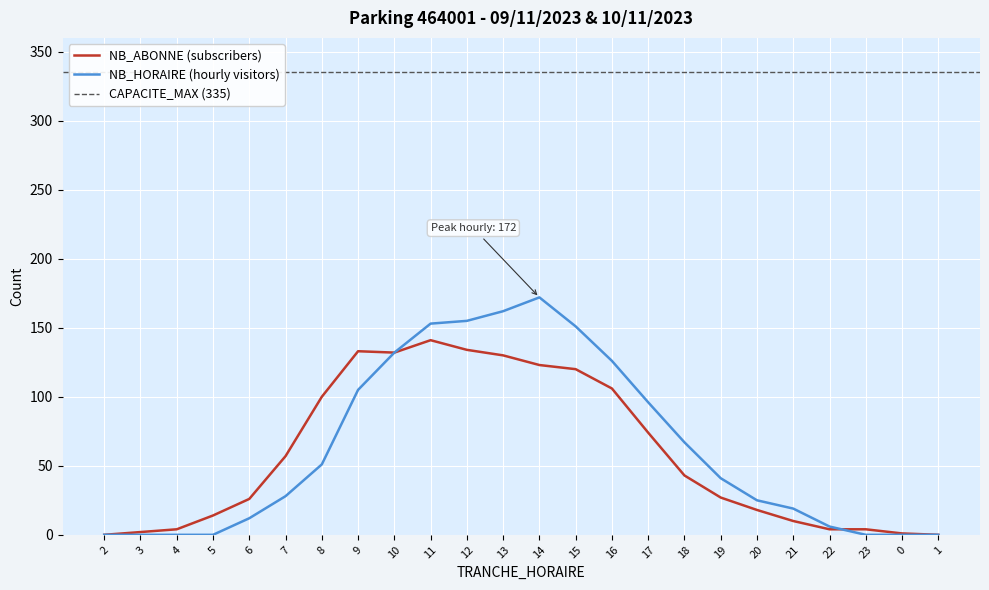

List the series in order of their overall mean, highest first.

NB_HORAIRE, NB_ABONNE